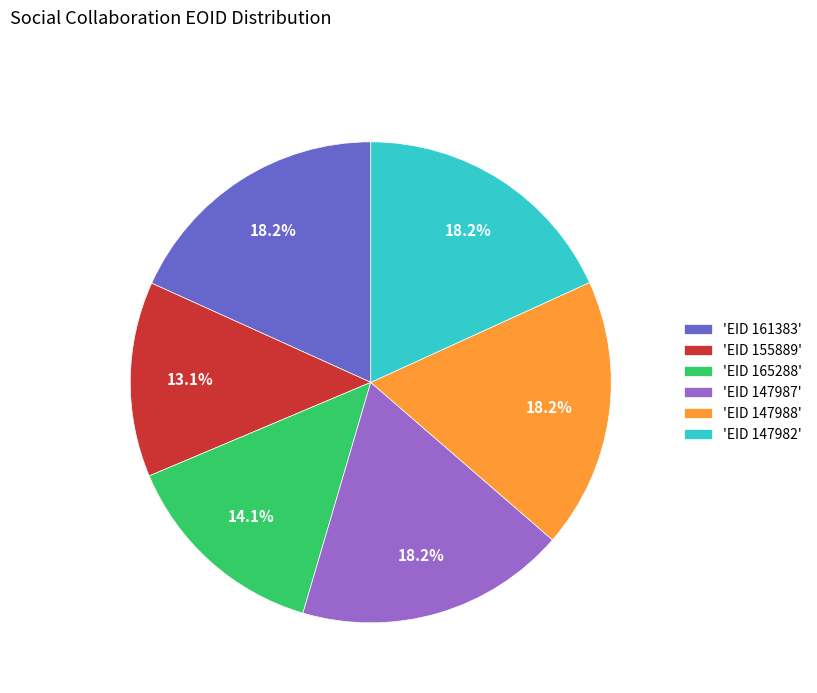

What is the smallest slice in the pie chart?

'EID 155889'